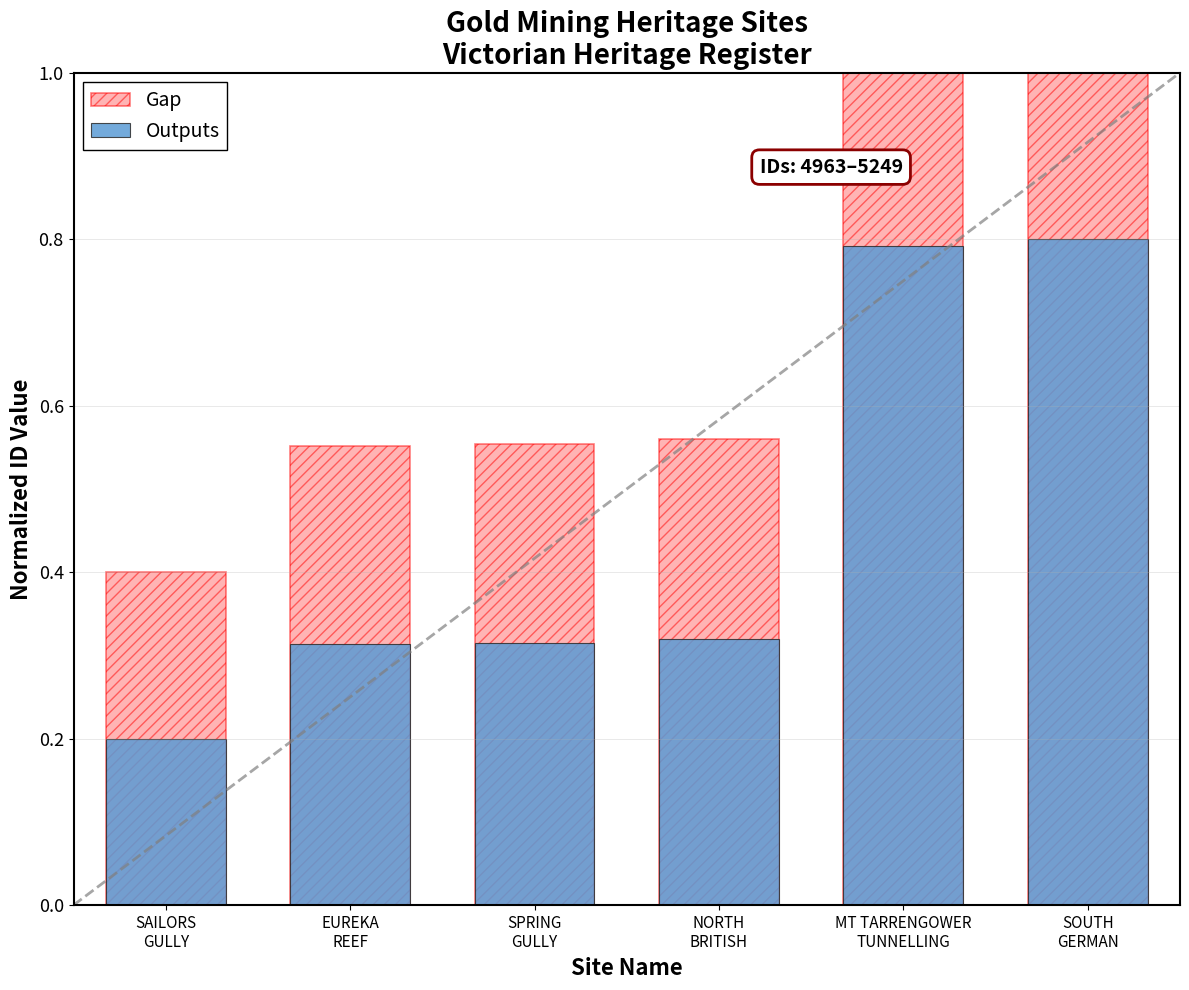

Is it true that Outputs equals 0.2 at SAILORS
GULLY?

True